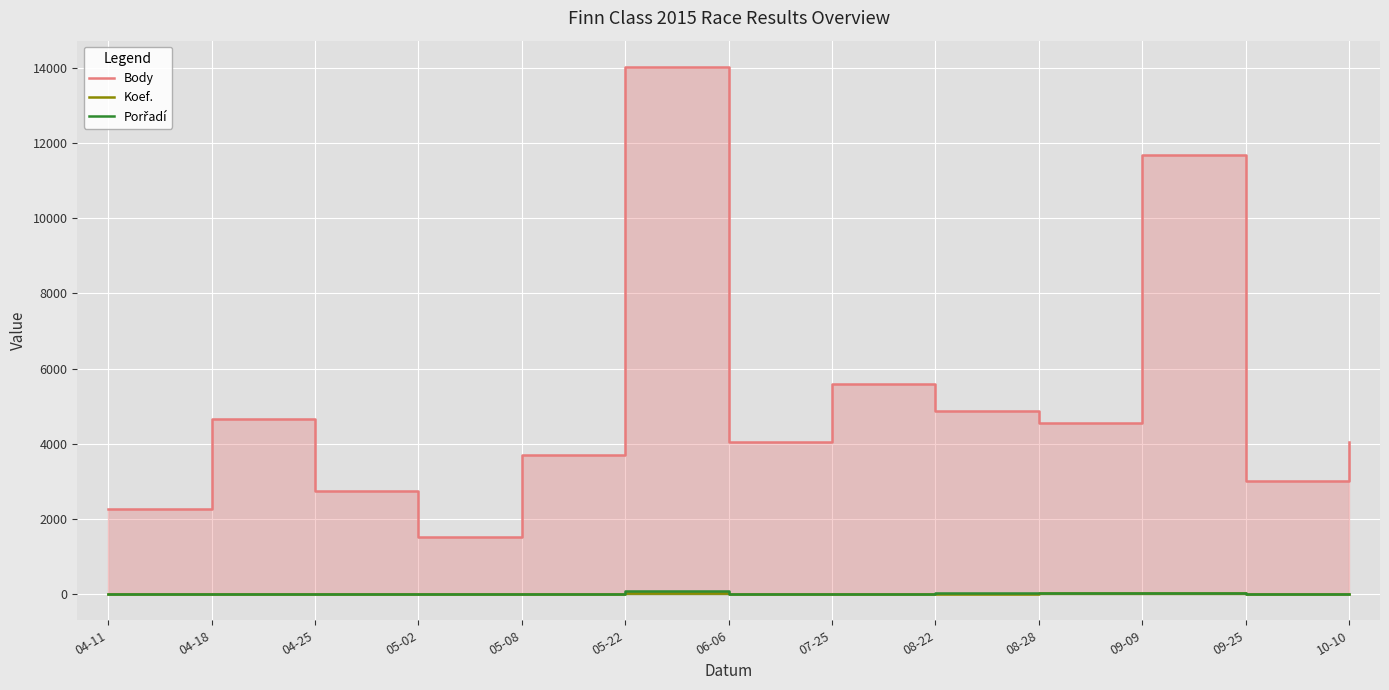

True or false: Body has a value of 7192 at 10-10.

False